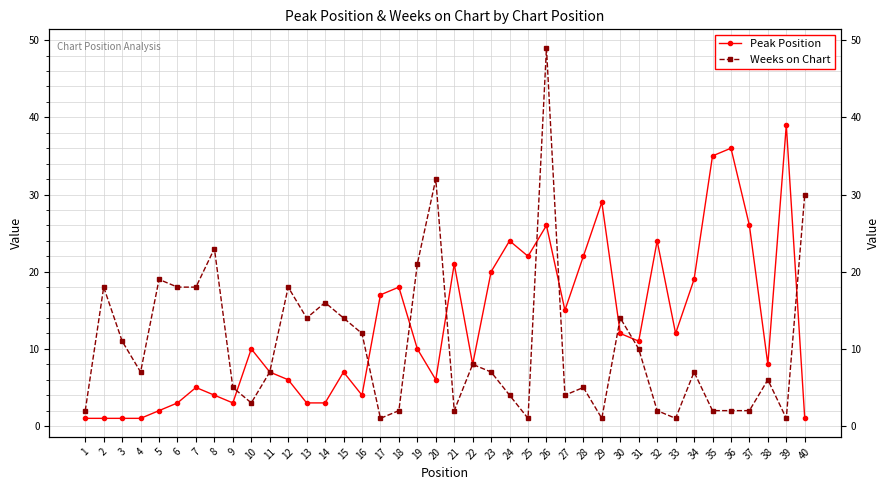

At how many categories does at least one series exceed 3?

39